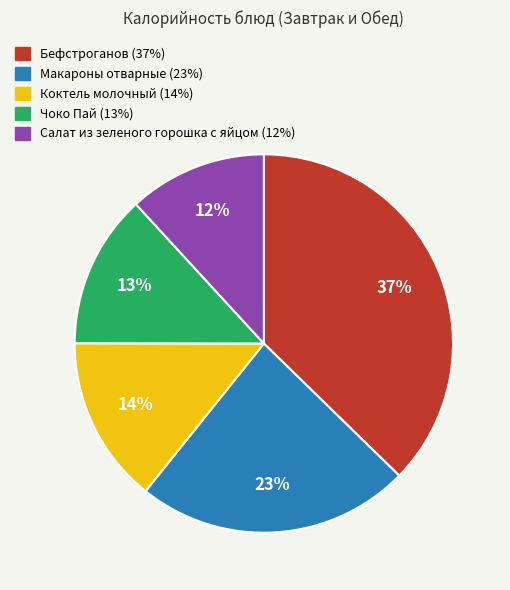

To the nearest percent, what percentage of the pie is Коктель молочный?

14%